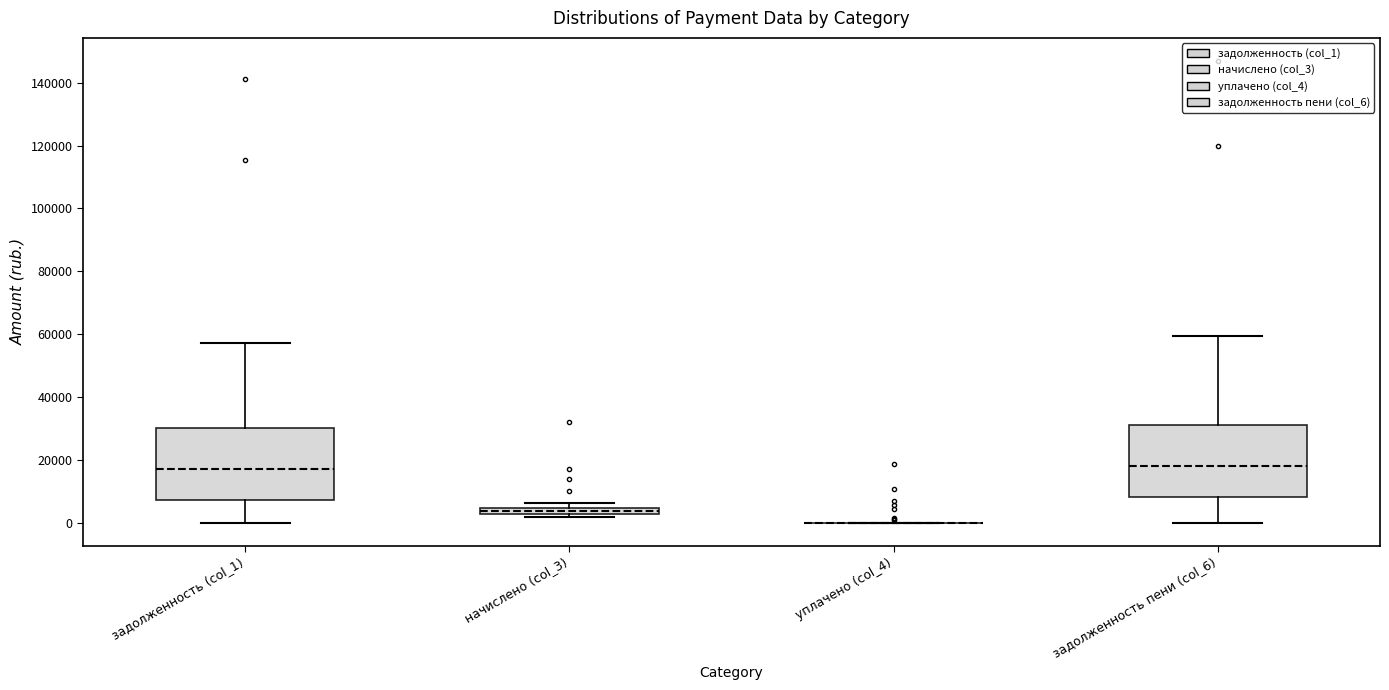

Where is the upper edge of the box for начислено (col_3) on the y-axis? The values are not printed on the chart, so give them approximately, as read against the axis.

4000